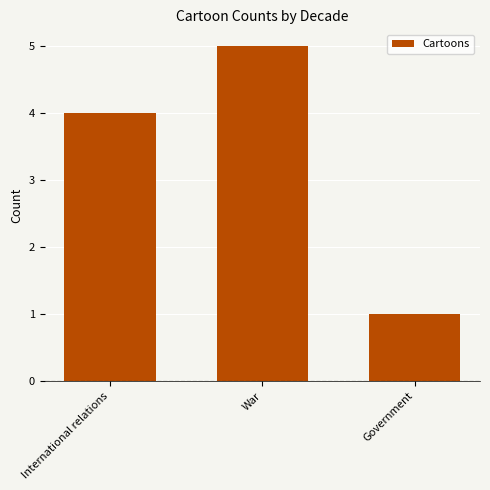

Rank the categories by value from highest to lowest.

War, International relations, Government